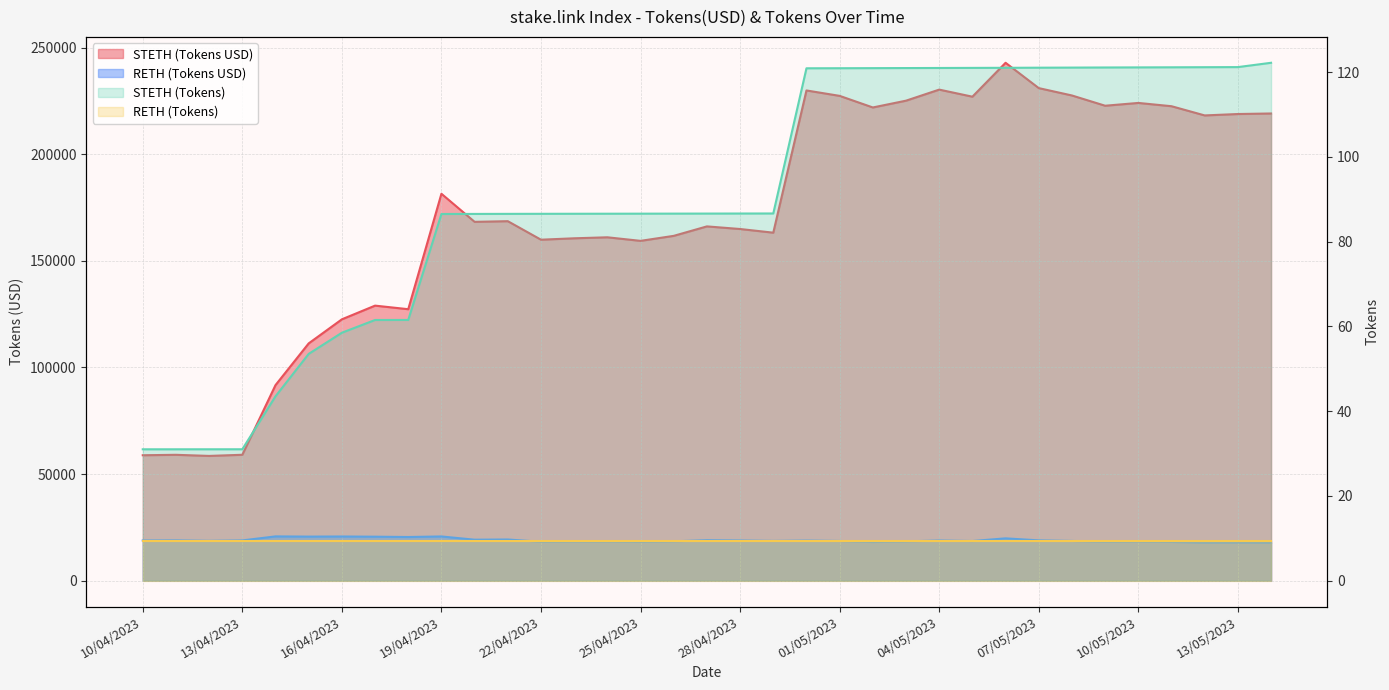

What is the sum of the STETH (Tokens USD) values at 22/04/2023 and 18/04/2023?

287275.8